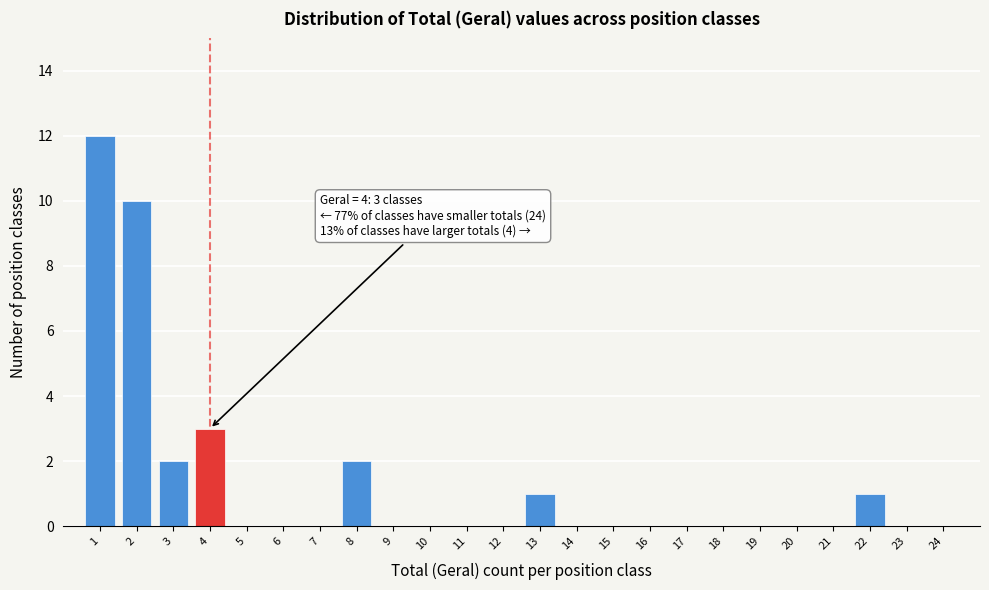

Which range on the x-axis has the tallest bar?

0.5 to 1.5